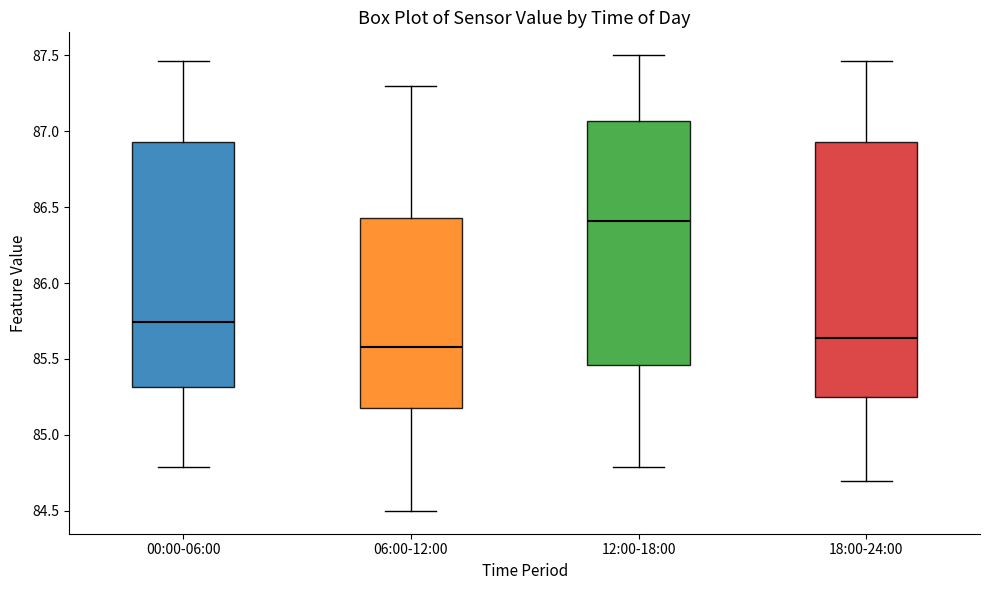

Reading left to right, read every box against the y-axis: the position of its median line, the range the box covers, and the ends of its whiskers. The values are not printed on the chart, so give them approximately, as read against the axis.

00:00-06:00: median 85.75, box 85.30 to 86.95, whiskers 84.80 to 87.45
06:00-12:00: median 85.60, box 85.20 to 86.45, whiskers 84.50 to 87.30
12:00-18:00: median 86.40, box 85.45 to 87.05, whiskers 84.80 to 87.50
18:00-24:00: median 85.65, box 85.25 to 86.95, whiskers 84.70 to 87.45